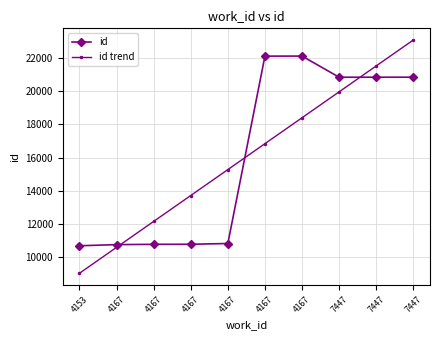

True or false: id trend has more than 2 interior local peaks.

False